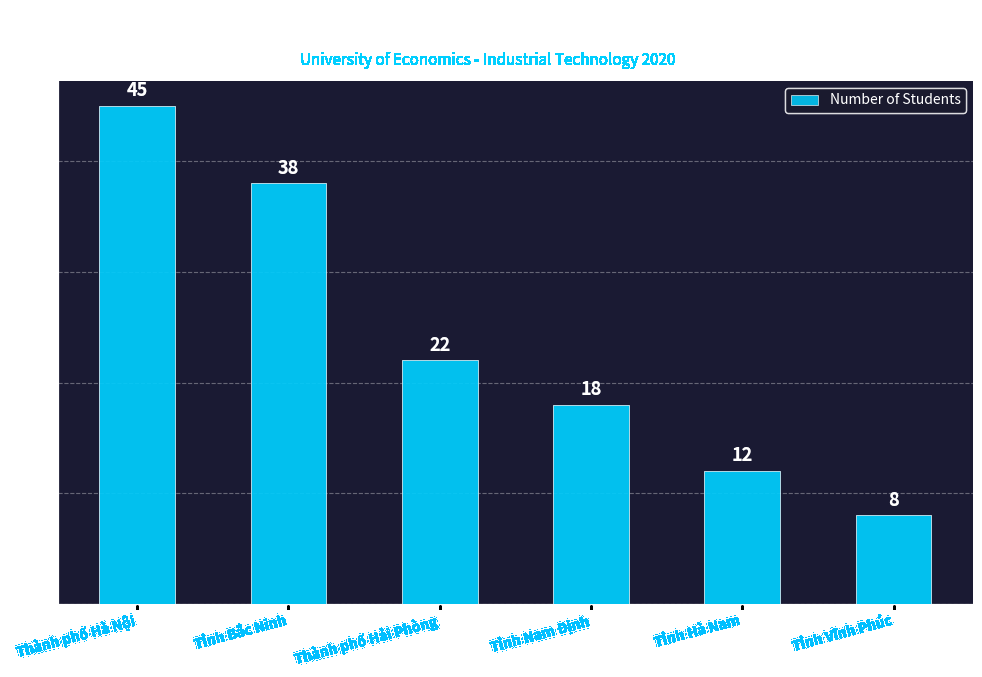

Reading right to left, what are all the values shown in this chart?

8	12	18	22	38	45